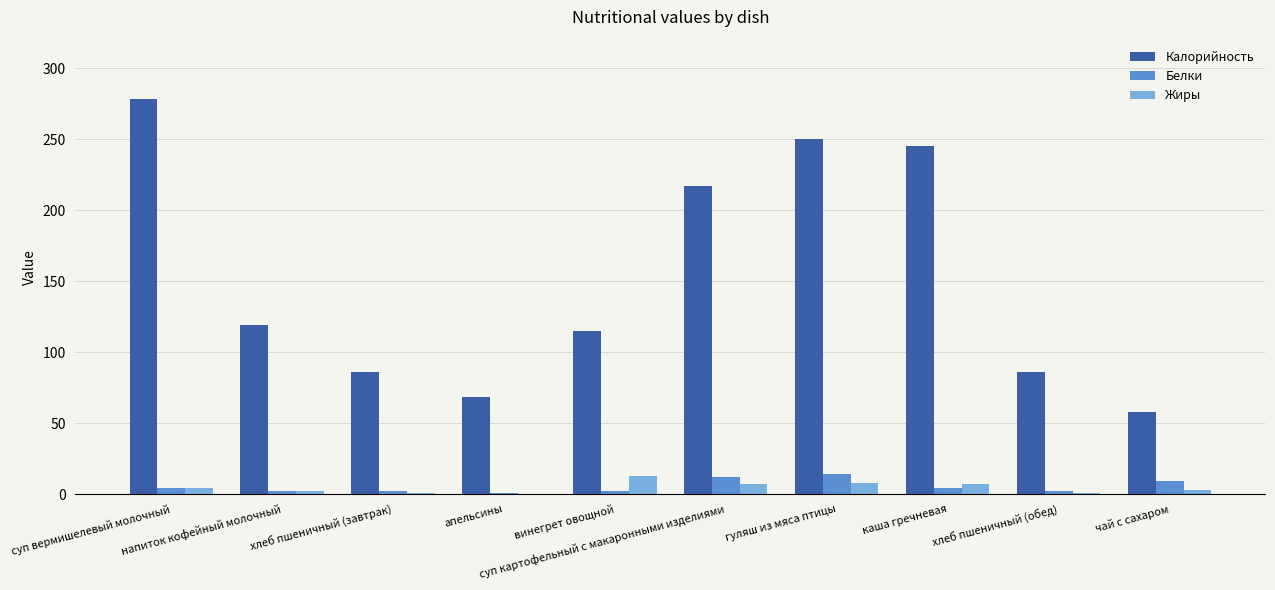

Which series has the largest range (max minus min)?

Калорийность